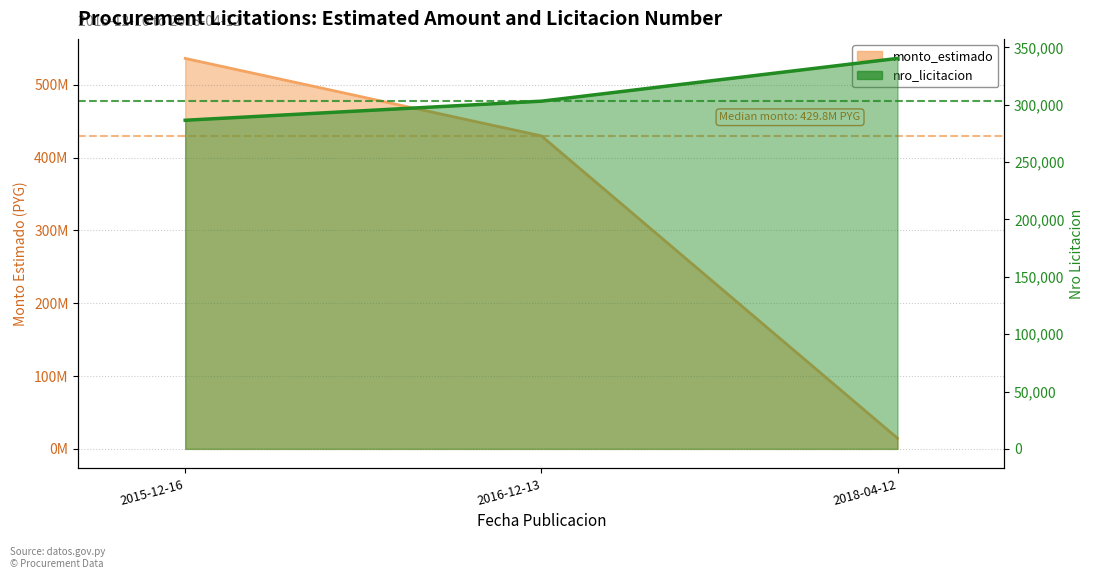

What is the label of the 2nd point from the left?

2016-12-13